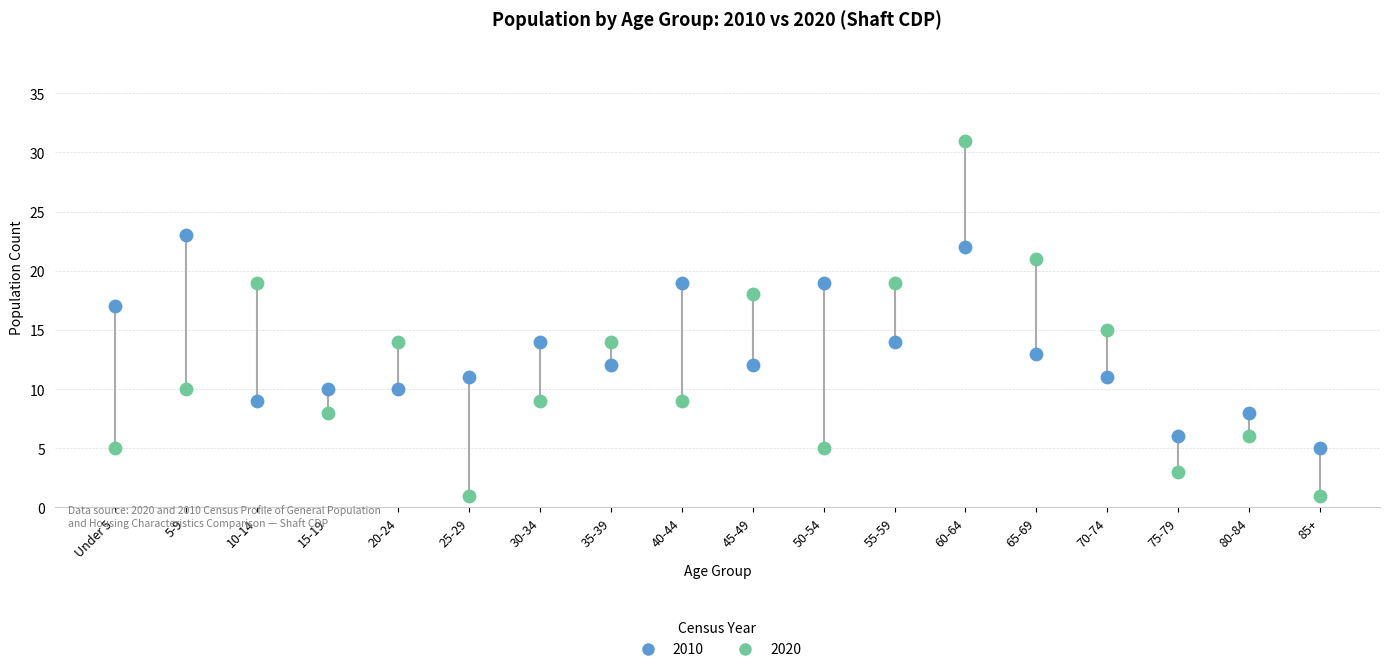

Which series reaches the minimum Y coordinate?

2020